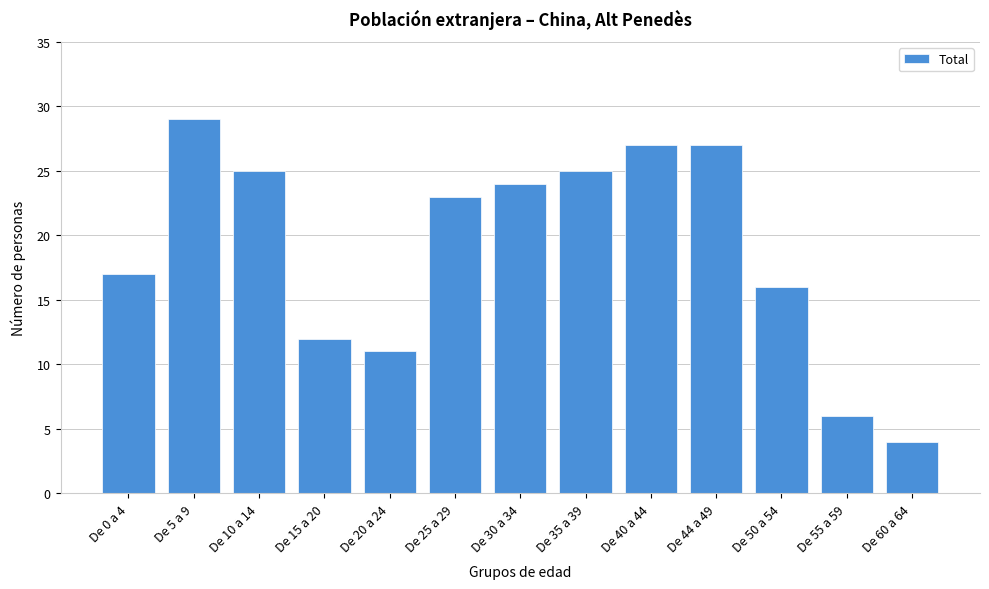

Reading left to right, transcribe all the data shown in this chart.

17	29	25	12	11	23	24	25	27	27	16	6	4